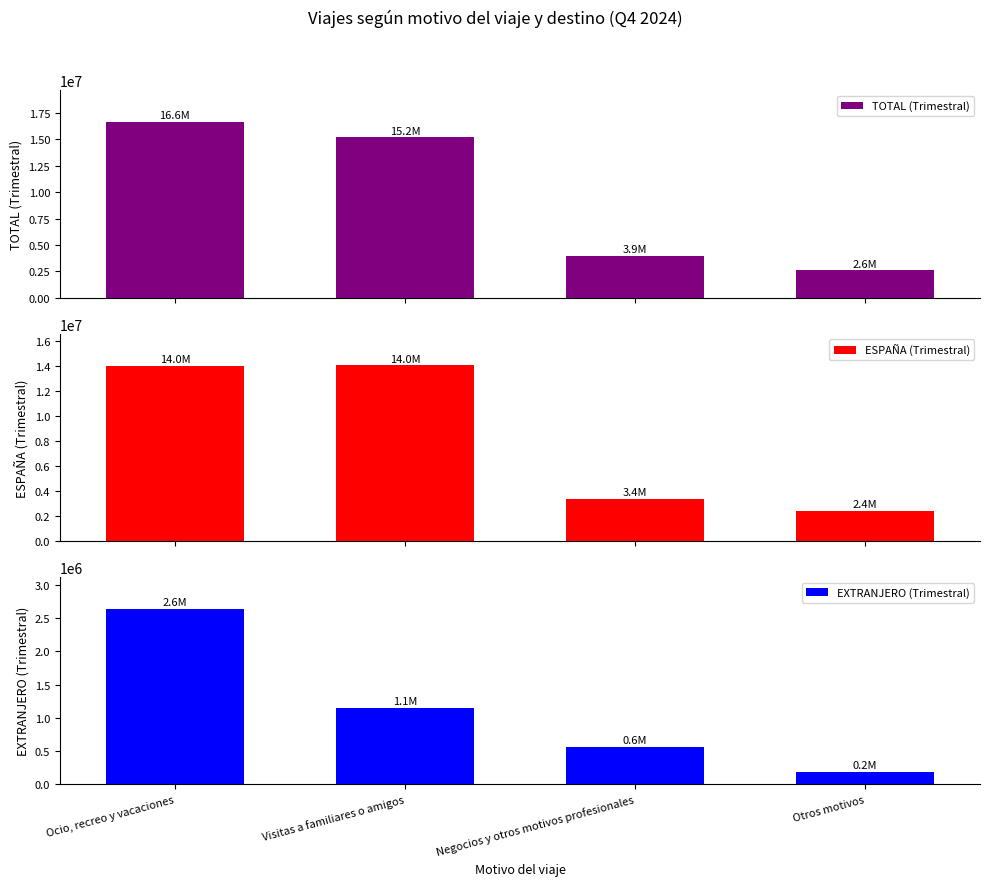

Reading right to left, list all the values displayed in this chart.

TOTAL (Trimestral): 2582649	3949047	15190694	16646817
ESPAÑA (Trimestral): 2390301	3385318	14044118	14009427
EXTRANJERO (Trimestral): 192347	563729	1146576	2637390